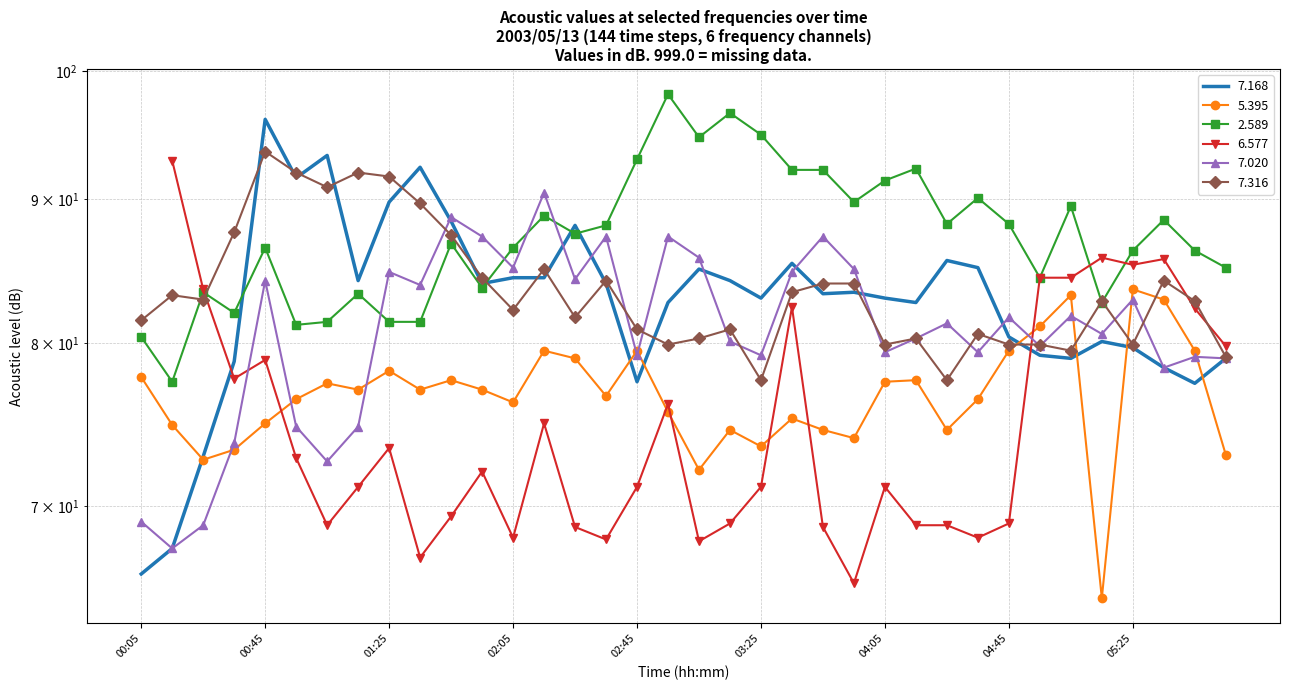

True or false: 7.020 has more than 2 points higher than both neighbors.

True